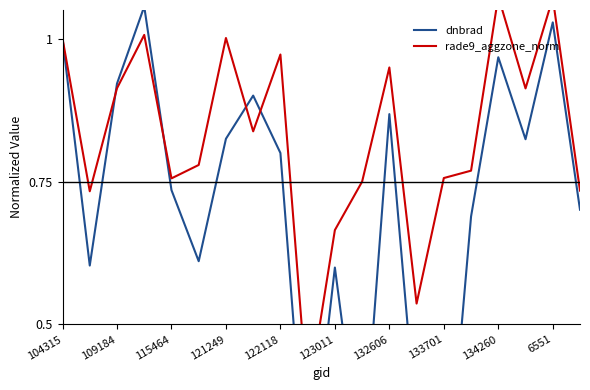

Reading left to right, transcribe all the data shown in this chart.

dnbrad: 1.0	0.6	0.9	1.1	0.7	0.6	0.8	0.9	0.8	0.2	0.6	0.2	0.9	0.3	0.1	0.7	1.0	0.8	1.0	0.7
rade9_aggzone_norm: 1.0	0.7	0.9	1.0	0.8	0.8	1.0	0.8	1.0	0.4	0.7	0.7	0.9	0.5	0.8	0.8	1.1	0.9	1.1	0.7